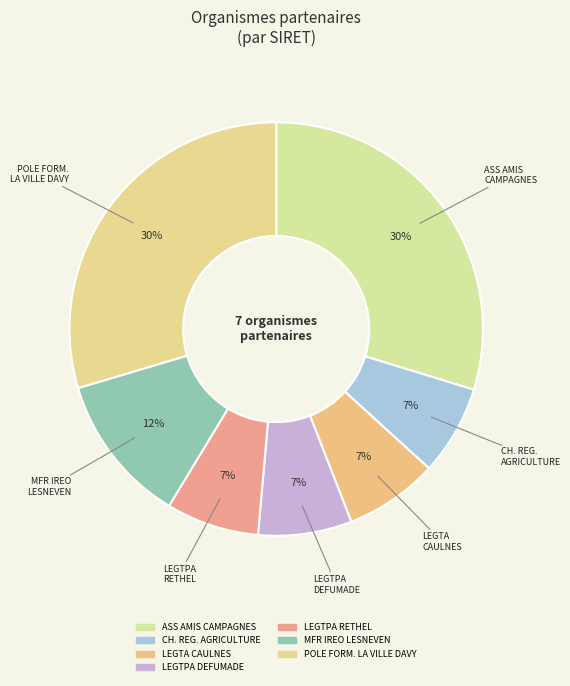

Rank the categories by value from highest to lowest.

ASS DES AMIS DES CAMPAGNES, POLE DE FORMATION LA VILLE DAVY, MFR IREO DE LESNEVEN, LEGTPA - LYCEE ALPHONSE DEFUMADE, LEGTA DE CAULNES, LEGTPA RETHEL, CHAMBRE REGIONALE D'AGRICULTURE DES PAYS